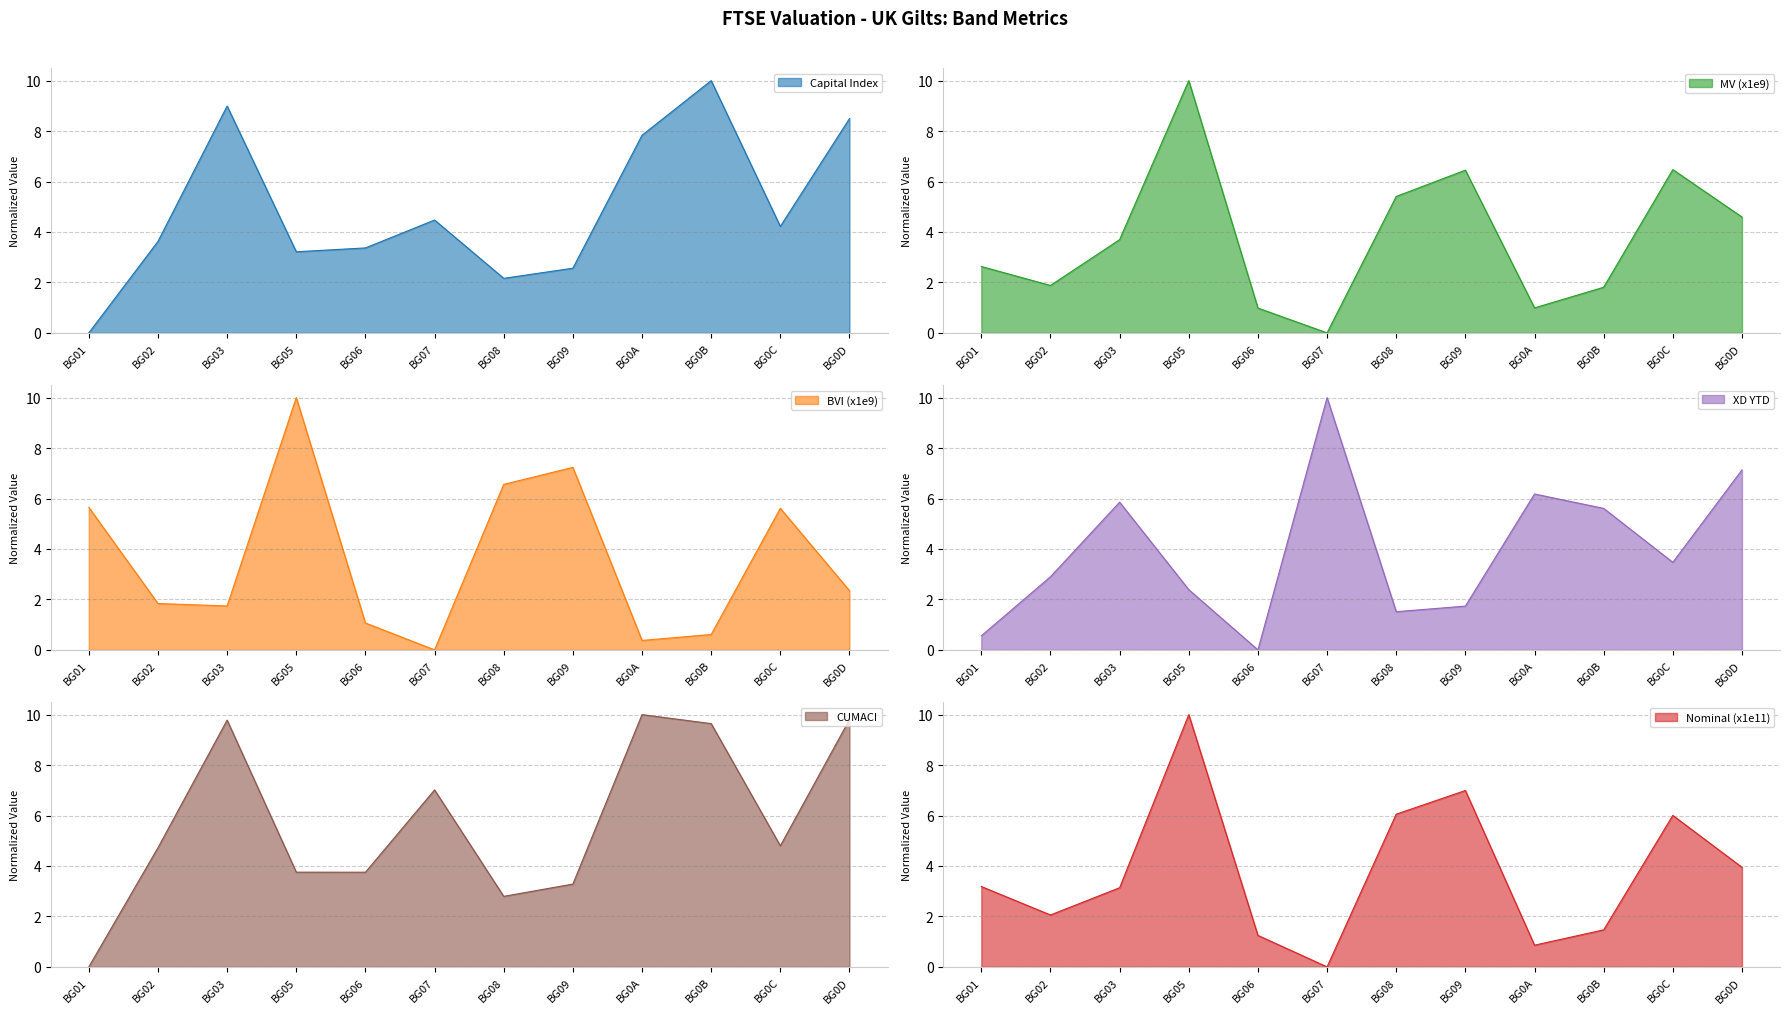

Reading right to left, extract all data points from this chart.

Capital Index: 8.5	4.2	10.0	7.8	2.6	2.2	4.5	3.4	3.2	9.0	3.6	0.0
MV (x1e9): 4.6	6.5	1.8	1.0	6.4	5.4	0.0	1.0	10.0	3.7	1.9	2.6
BVI (x1e9): 2.3	5.6	0.6	0.4	7.2	6.6	0.0	1.1	10.0	1.7	1.8	5.6
XD YTD: 7.1	3.5	5.6	6.2	1.7	1.5	10.0	0.0	2.4	5.9	2.9	0.6
CUMACI: 9.8	4.8	9.6	10.0	3.3	2.8	7.0	3.8	3.8	9.8	4.7	0.0
Nominal (x1e11): 3.9	6.0	1.5	0.9	7.0	6.1	0.0	1.2	10.0	3.1	2.1	3.2